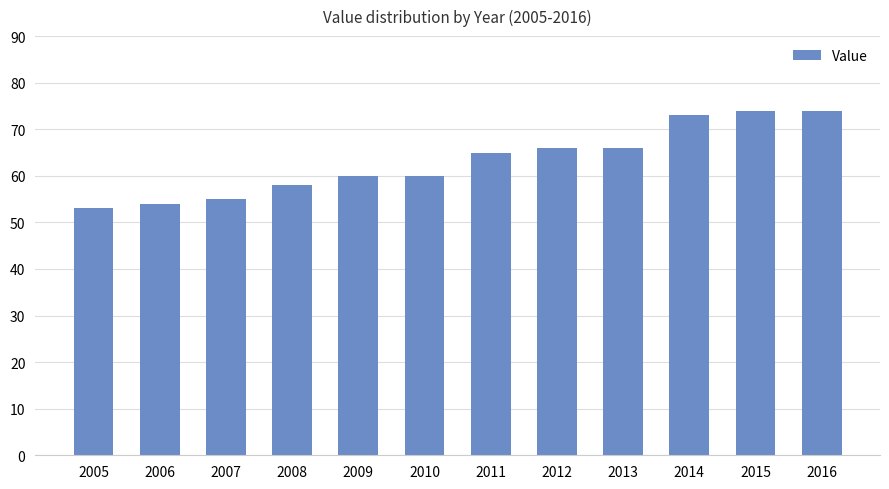

What is the sum of the values at 2013 and 2007?

121